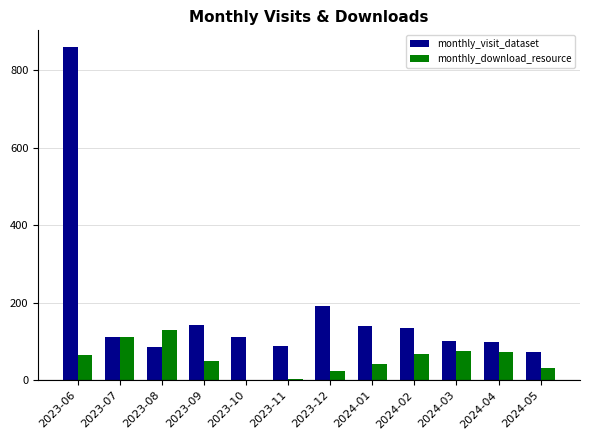

Count the number of data series in this chart.

2